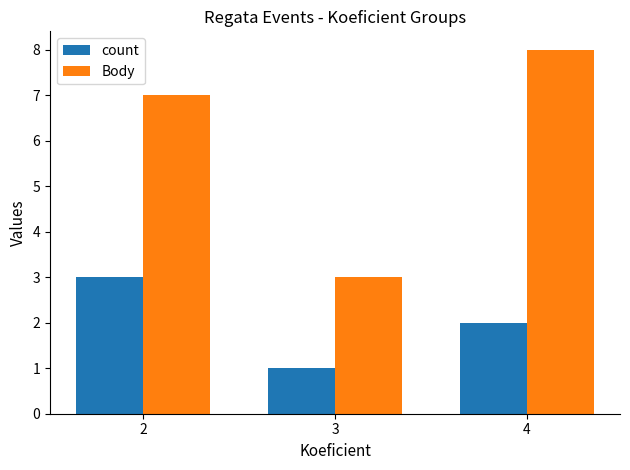

True or false: Body has a value of 12 at 2.

False